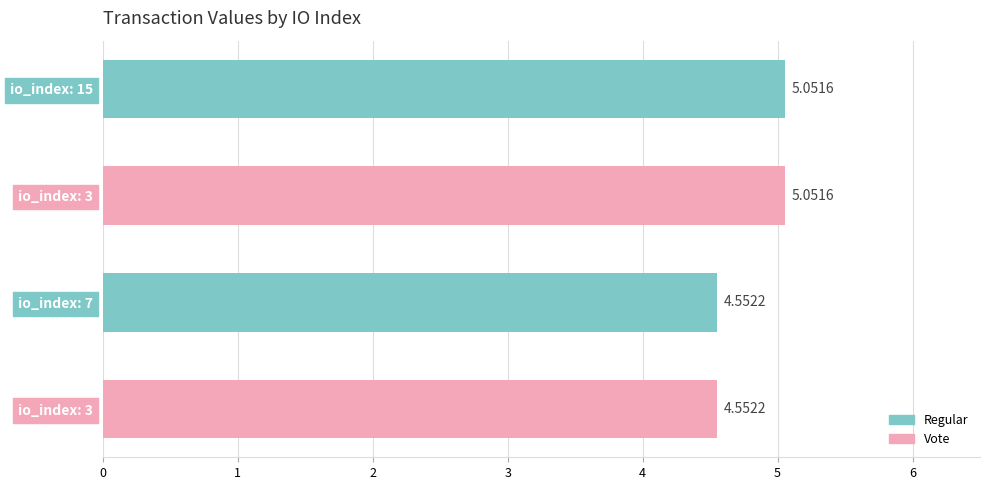

The value at io_index: 3 is 4.6. True or false?

True